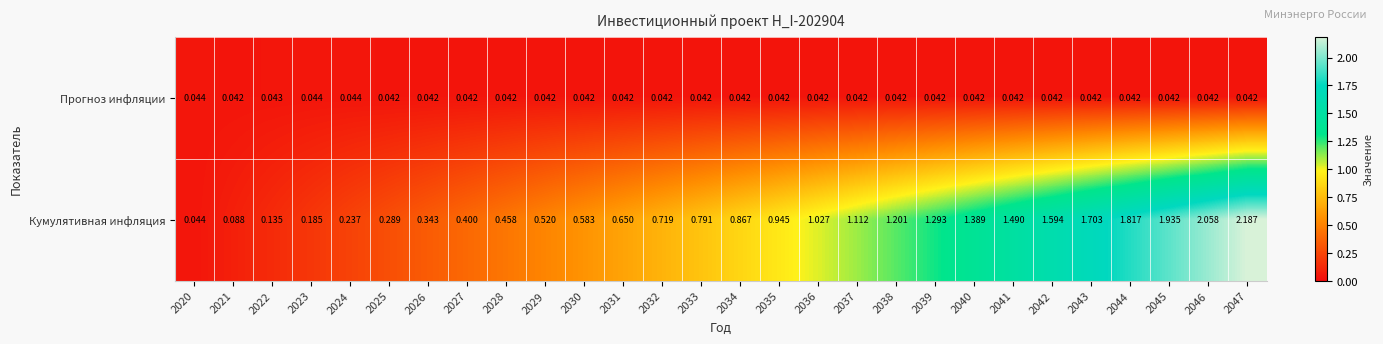

List the series in order of their overall mean, lowest first.

Прогноз инфляции, Кумулятивная инфляция